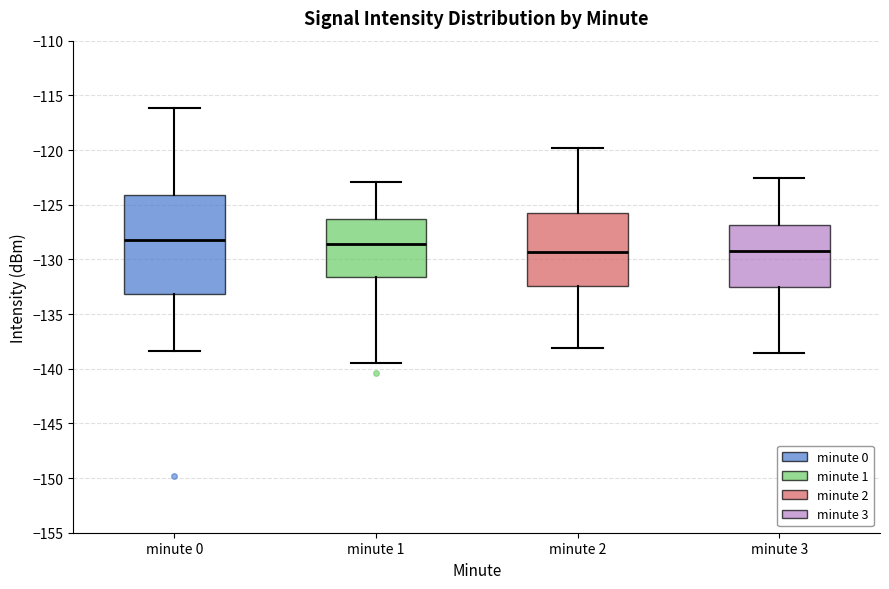

Which box is the tallest, from its lower edge to its upper edge?

minute 0